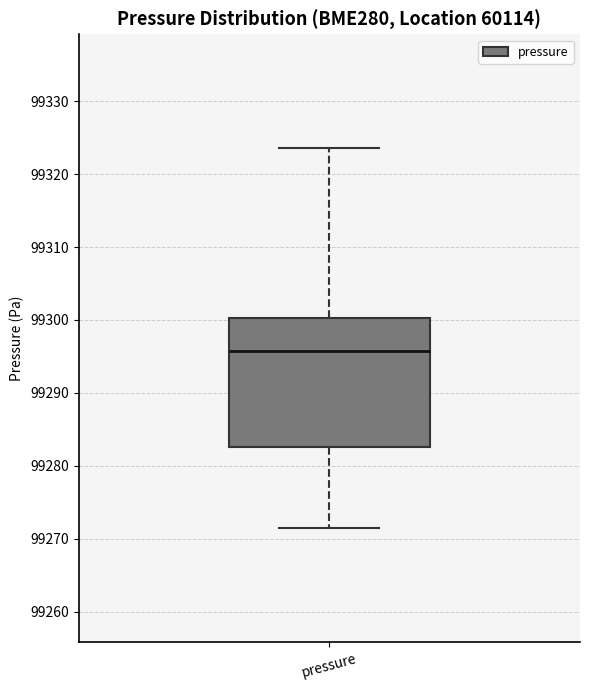

Transcribe this box plot: give where the median line is, the range the box spans, and where the two whiskers end, as read against the y-axis. The values are not printed on the chart, so give them approximately, as read against the axis.

median 99296, box 99283 to 99300, whiskers 99271 to 99324